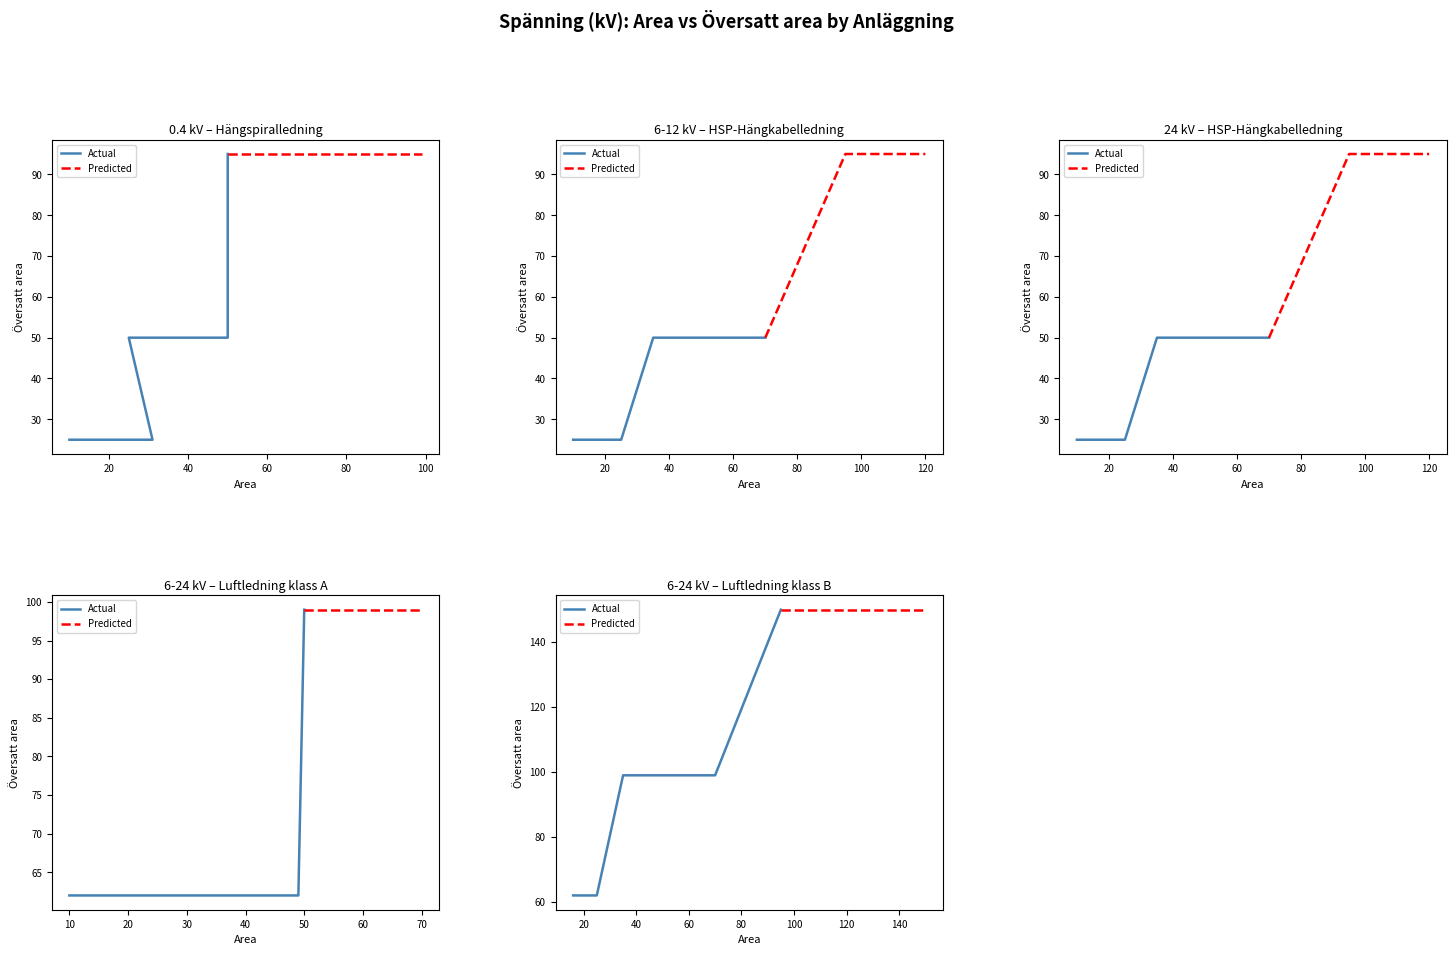

At which label does 6-12 kV first exceed 50?

95